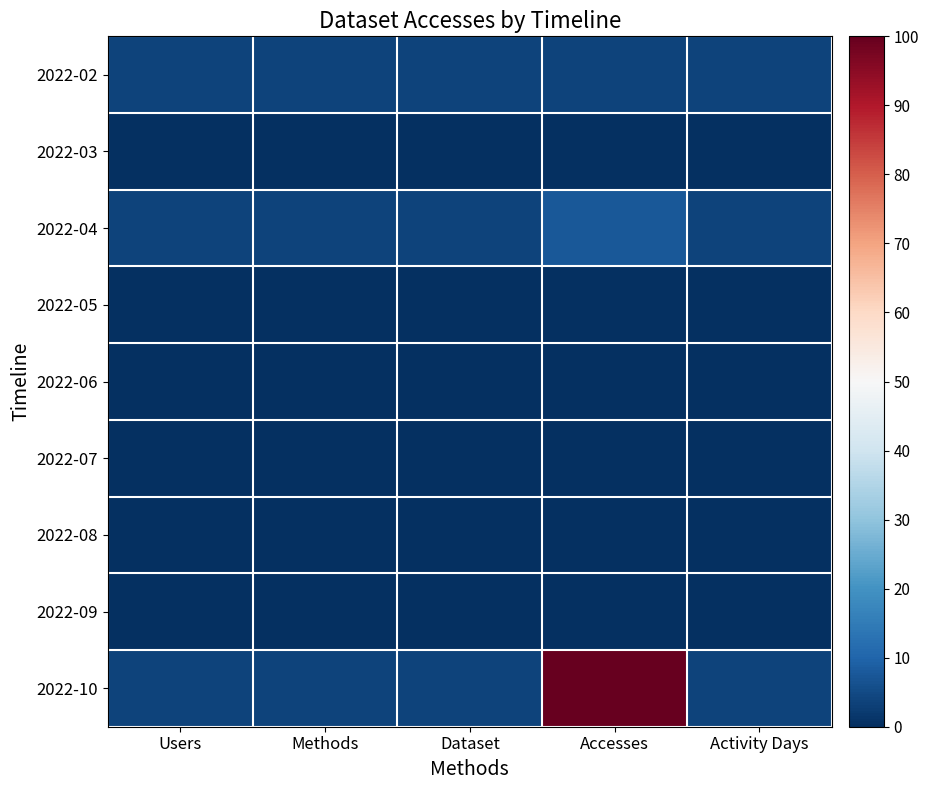

How many categories are shown in the chart?

5